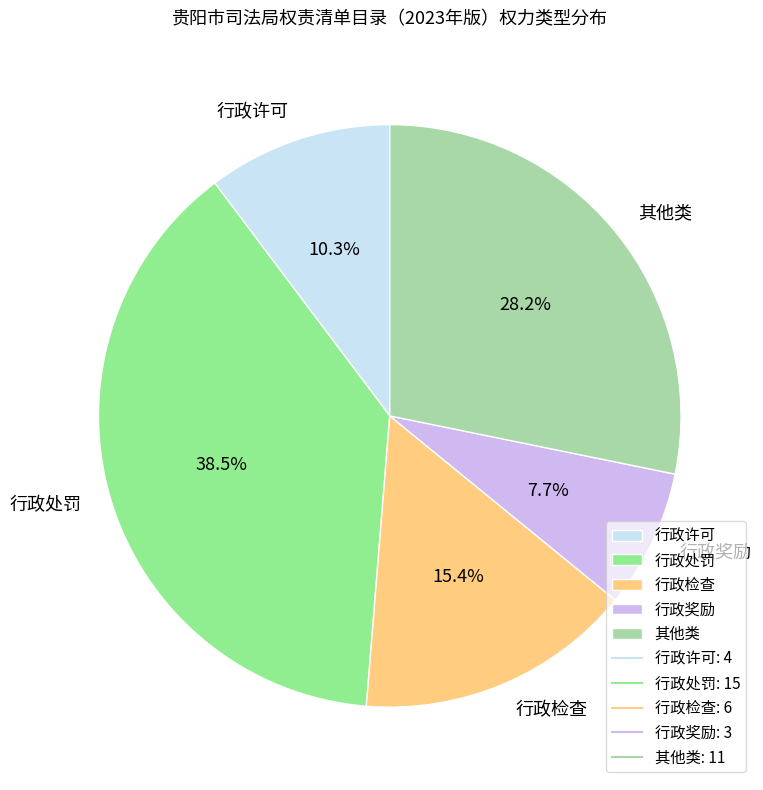

To the nearest percent, what is the difference between the largest and smallest slice percentages?

31%